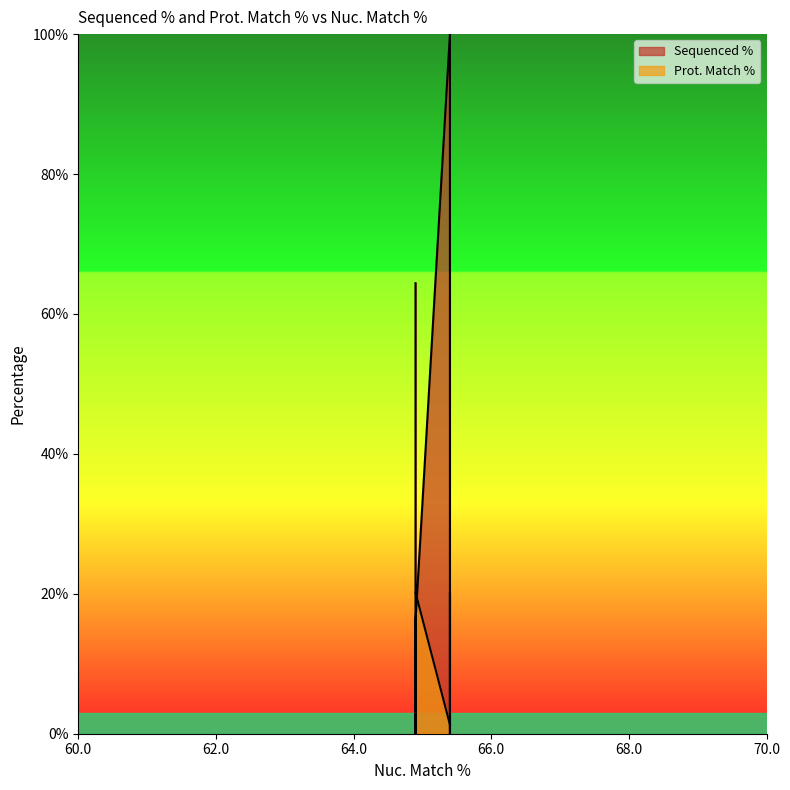

True or false: the data shows 2.3 at 64.9.

False